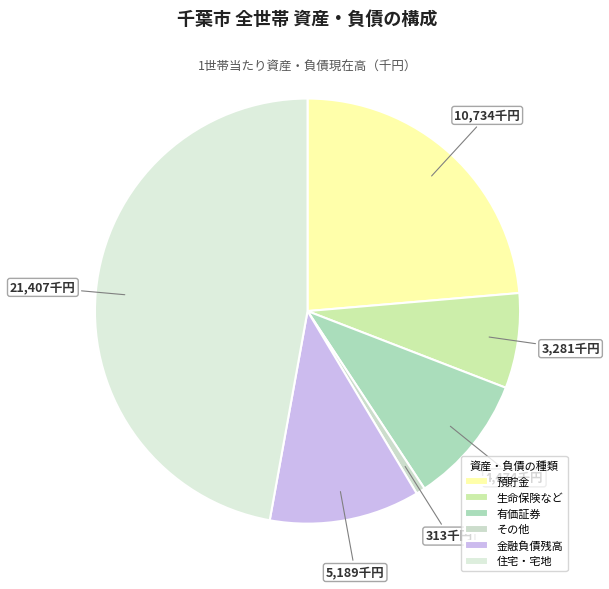

True or false: 有価証券 accounts for 10% of the total.

True